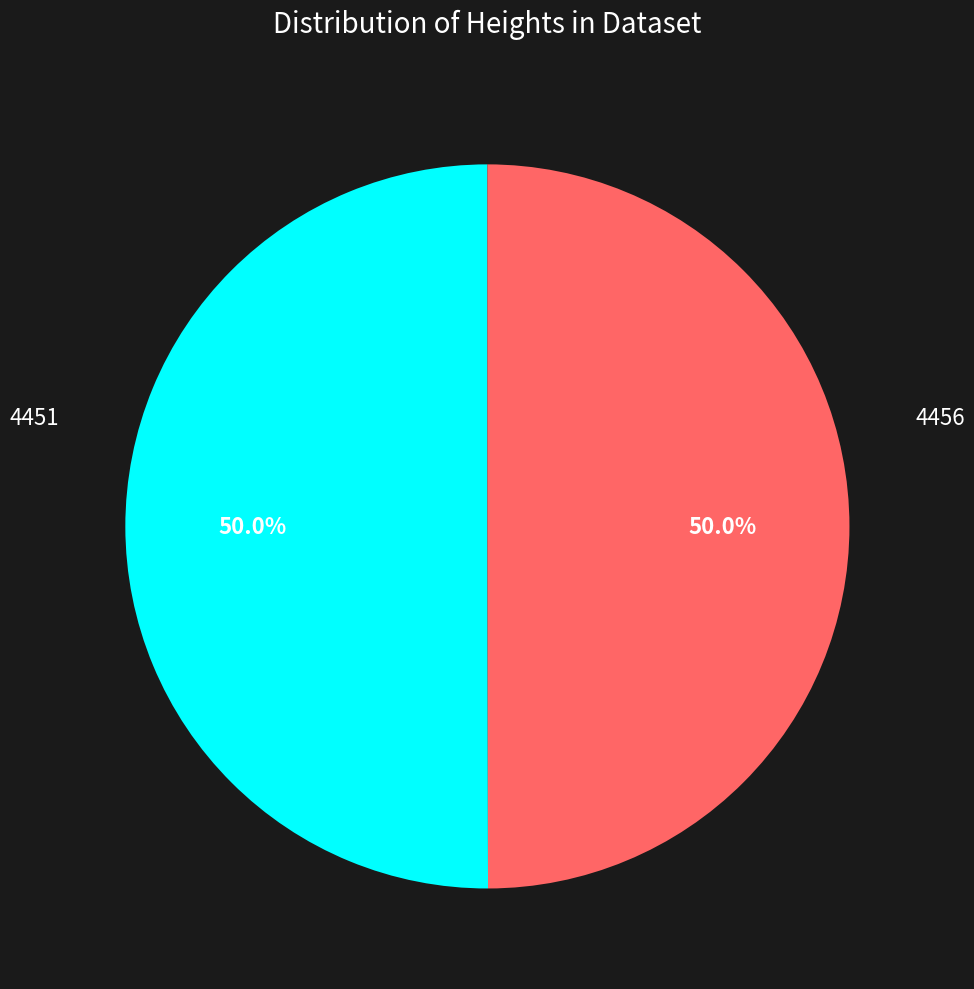

Count the number of slices in the pie.

2